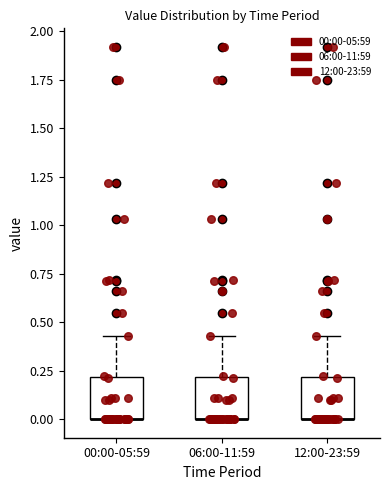

Where is the upper edge of the box for 06:00-11:59 on the y-axis? The values are not printed on the chart, so give them approximately, as read against the axis.

0.20